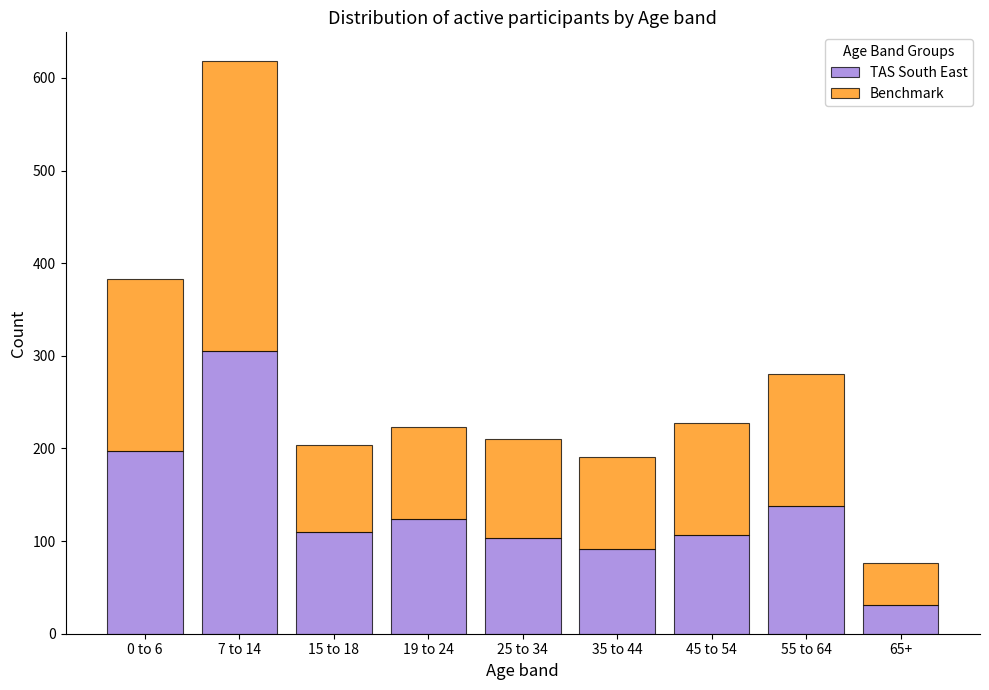

Reading left to right, list the values for the TAS South East series.

0 to 6=196.9	7 to 14=305.6	15 to 18=110.2	19 to 24=123.6	25 to 34=103.2	35 to 44=91.2	45 to 54=106.7	55 to 64=138.1	65+=31.4